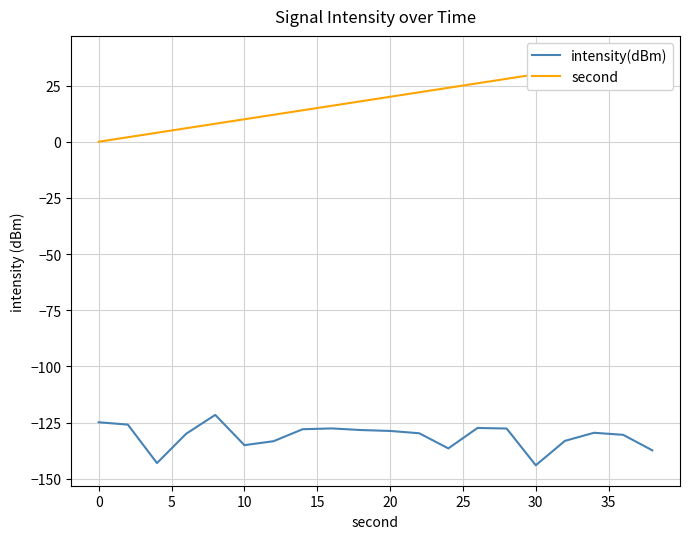

What is the lowest value of the intensity(dBm) series?

-144.0